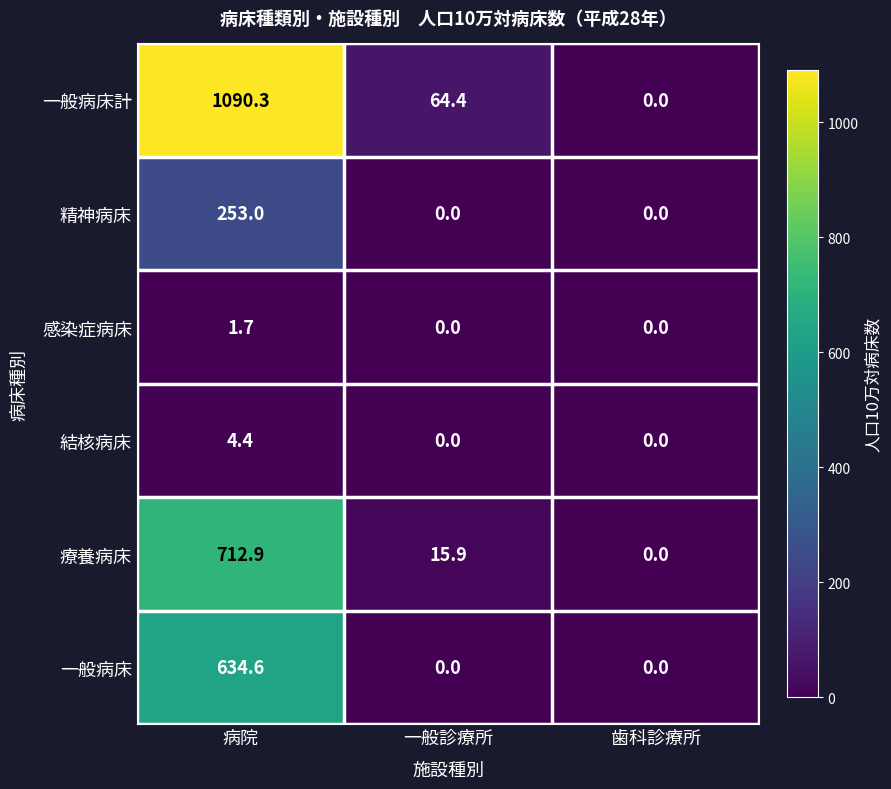

What is the maximum value for 療養病床?

712.9